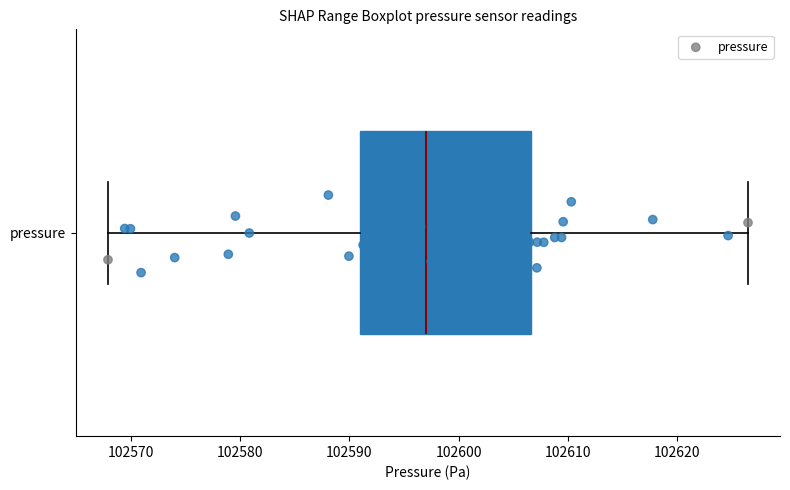

Read this box plot against the x-axis: the position of the median line, the range covered by the box, and the ends of both whiskers. The values are not printed on the chart, so give them approximately, as read against the axis.

median 102597, box 102591 to 102607, whiskers 102568 to 102626